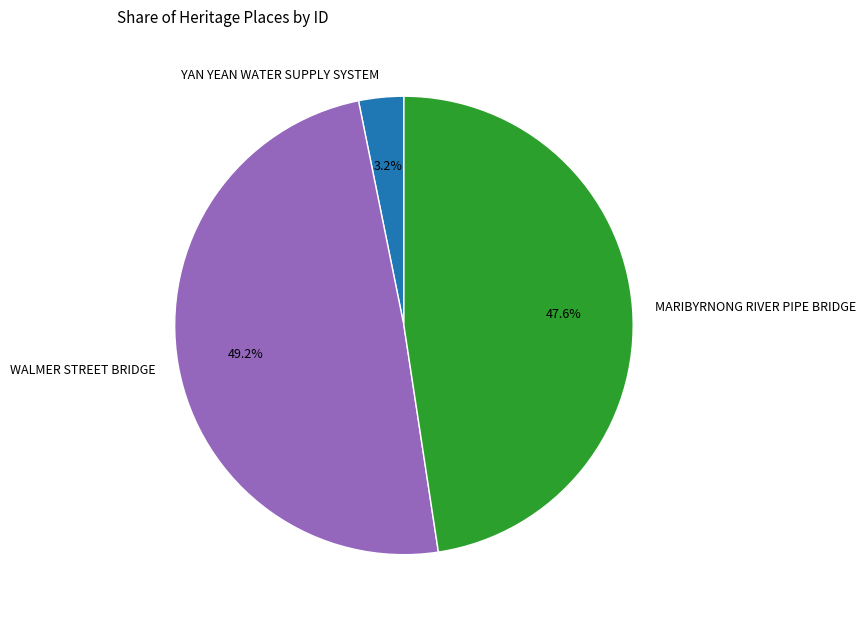

True or false: WALMER STREET BRIDGE accounts for 49% of the total.

True